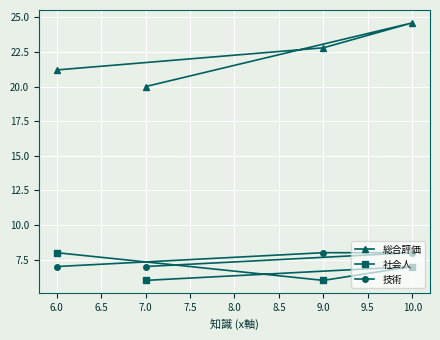

Which series has the largest total across all categories?

総合評価